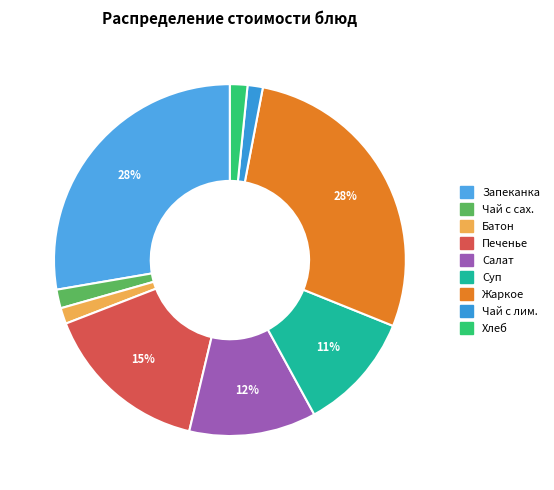

Is there any slice that represents more than half of the pie?

No